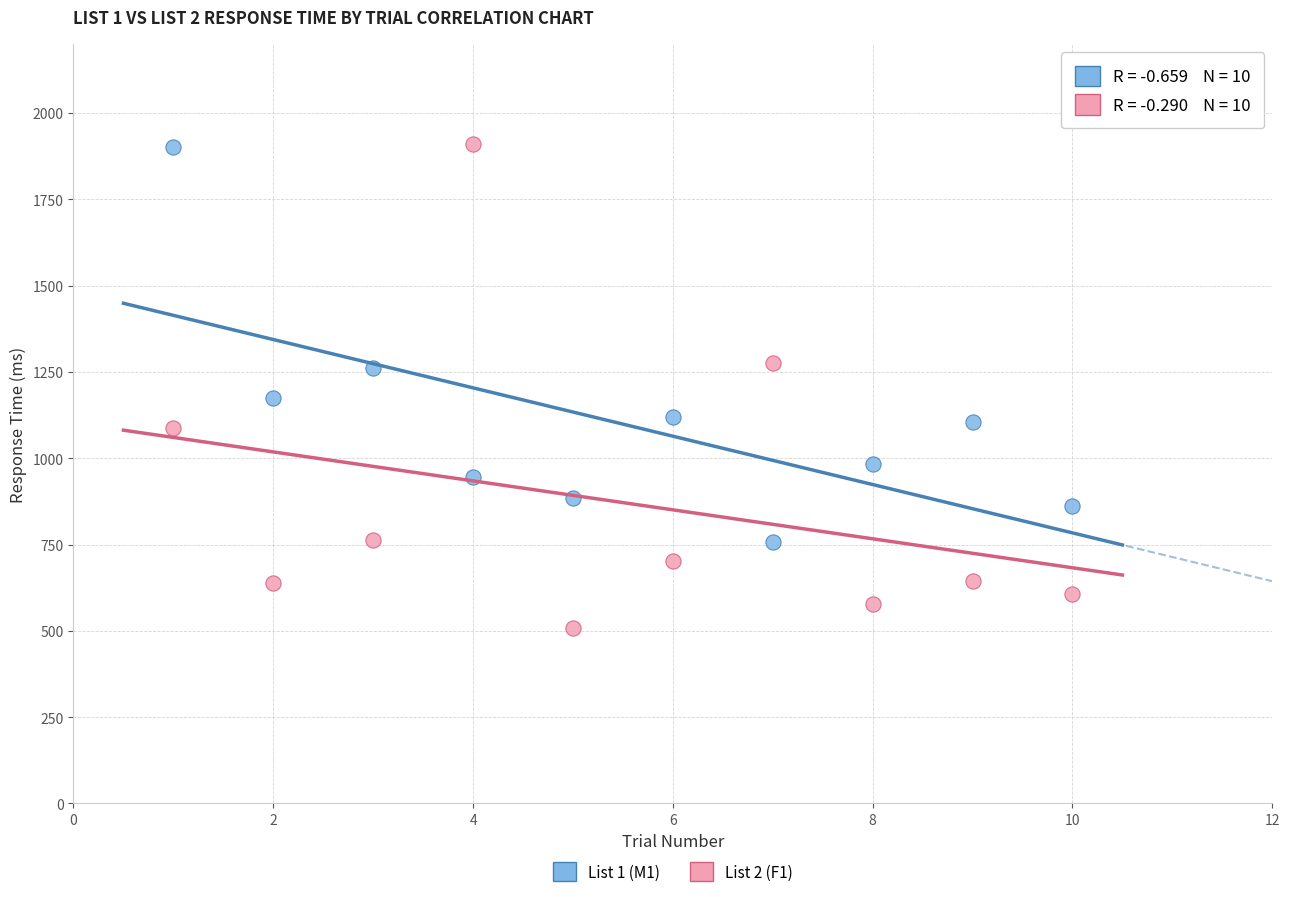

Which series reaches the minimum Y coordinate?

List 2 (F1)